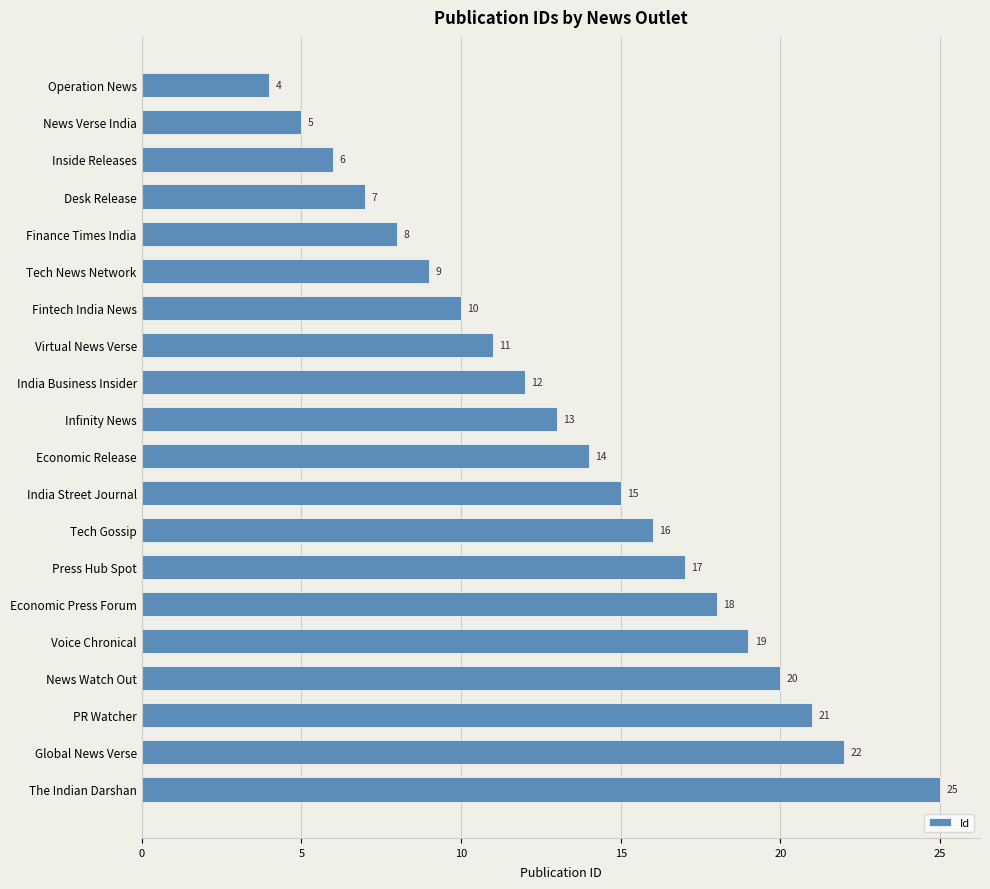

What is the ratio of the value at Desk Release to the value at Inside Releases?

1.2